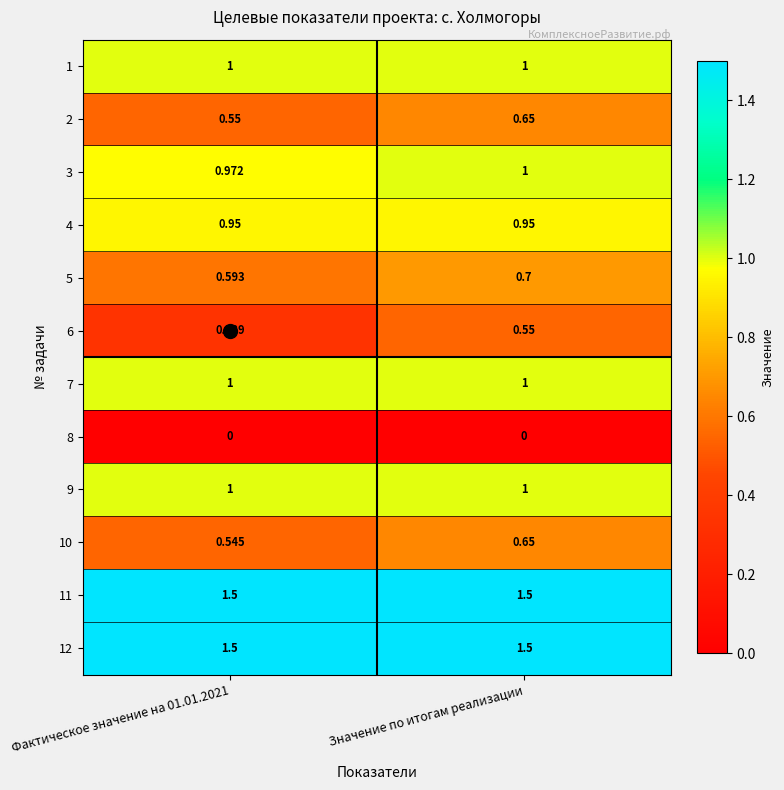

At which category is the sum across all series the highest?

Значение по итогам реализации